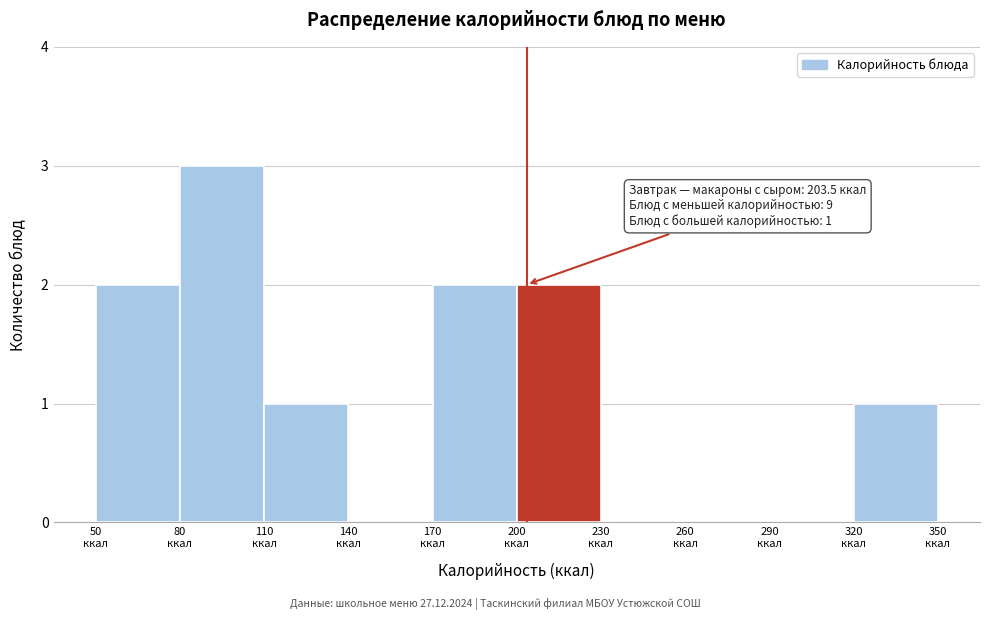

Over which range of the x-axis is the bar tallest?

80 to 110